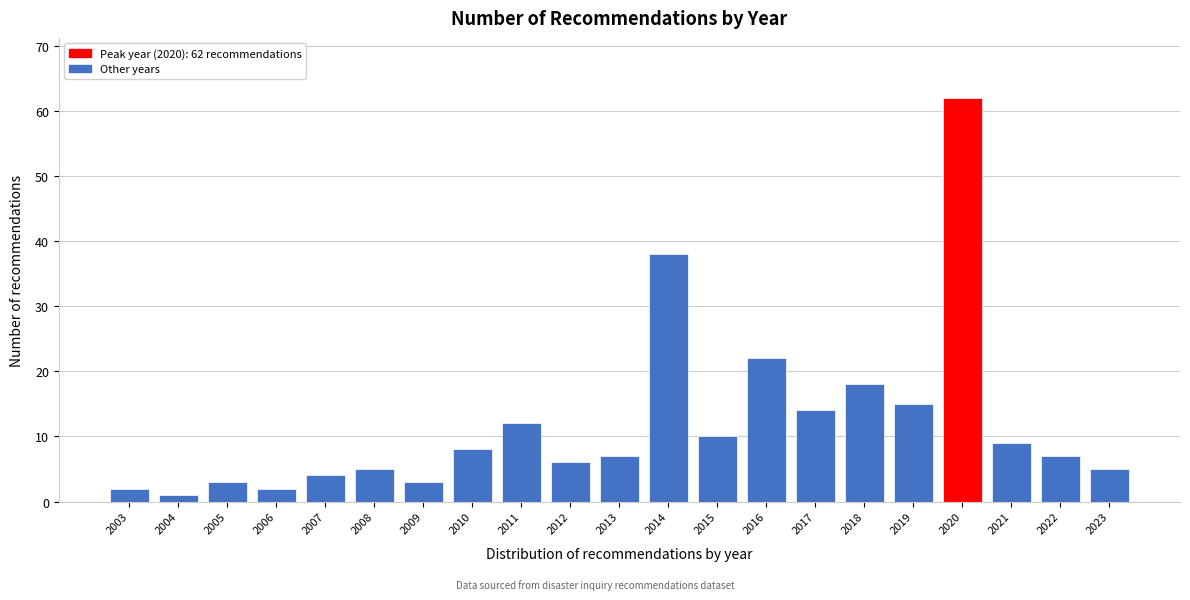

Reading left to right, list all the values displayed in this chart.

2	1	3	2	4	5	3	8	12	6	7	38	10	22	14	18	15	62	9	7	5